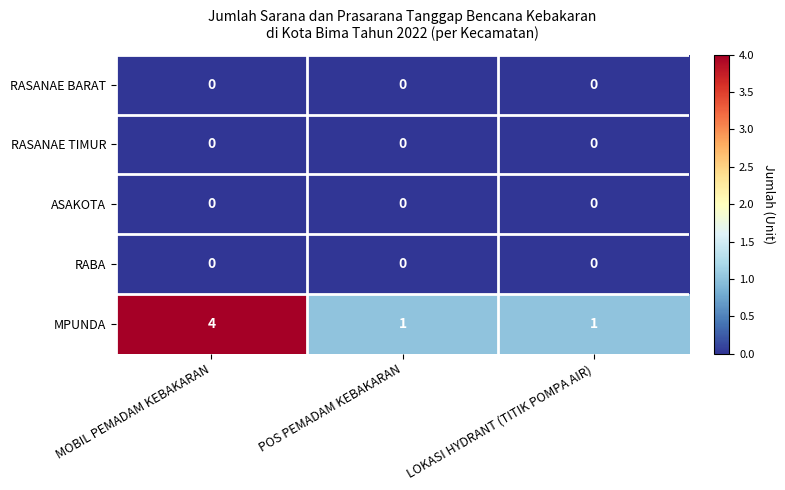

How many categories are shown in the chart?

3